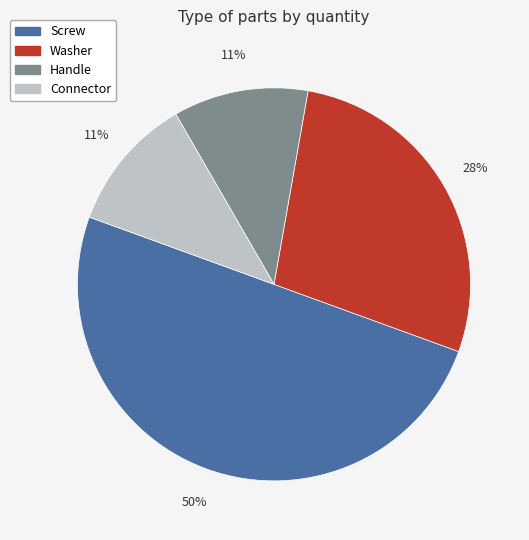

To the nearest percent, what is the average slice percentage?

25%